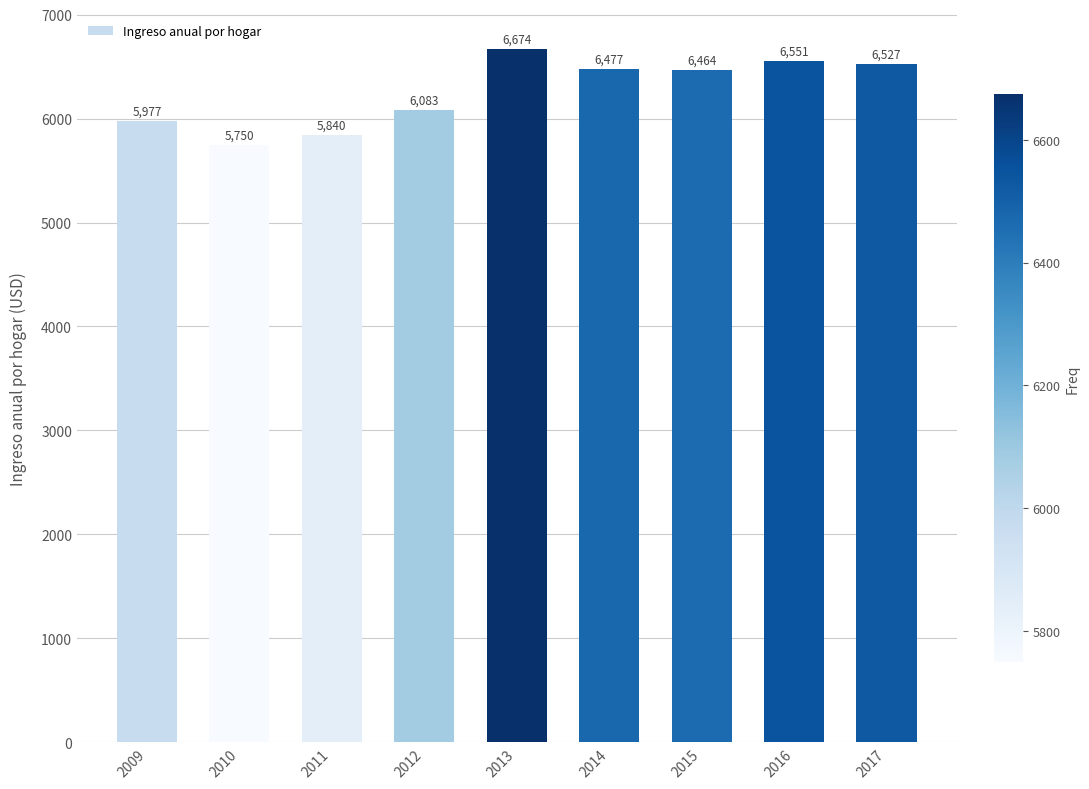

What is the sum of all values?

56342.2